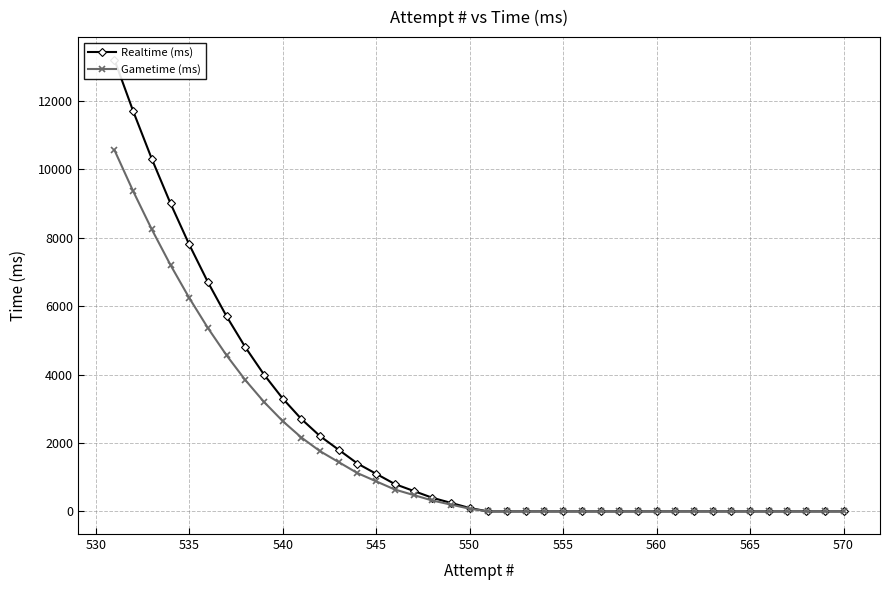

What is the maximum value for Gametime (ms)?

10560